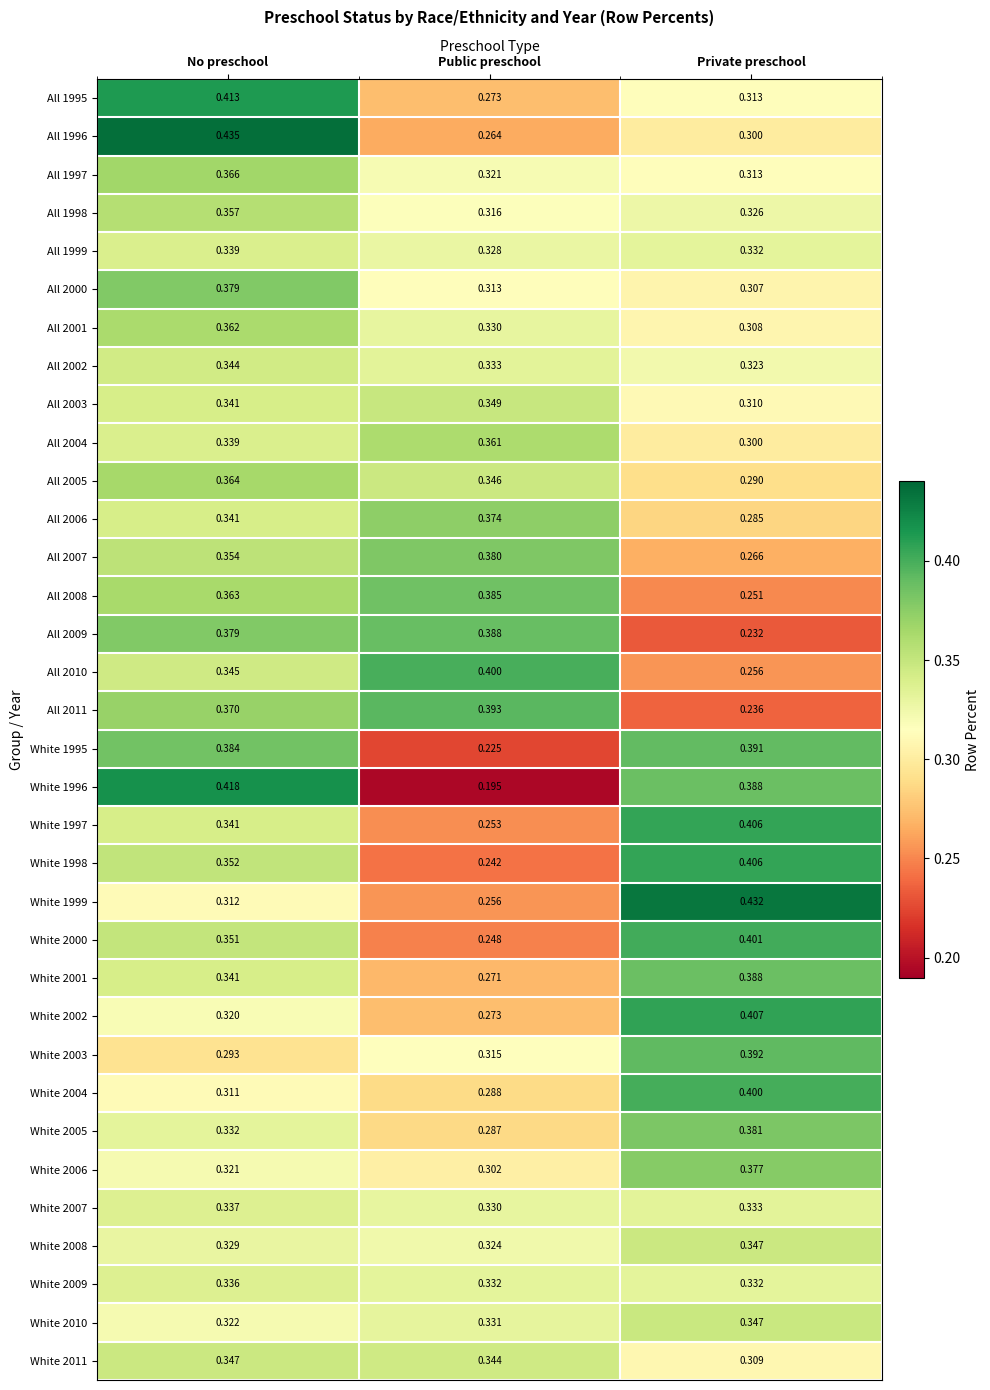

List the labels in order of All 2006 value, smallest first.

Private preschool, No preschool, Public preschool